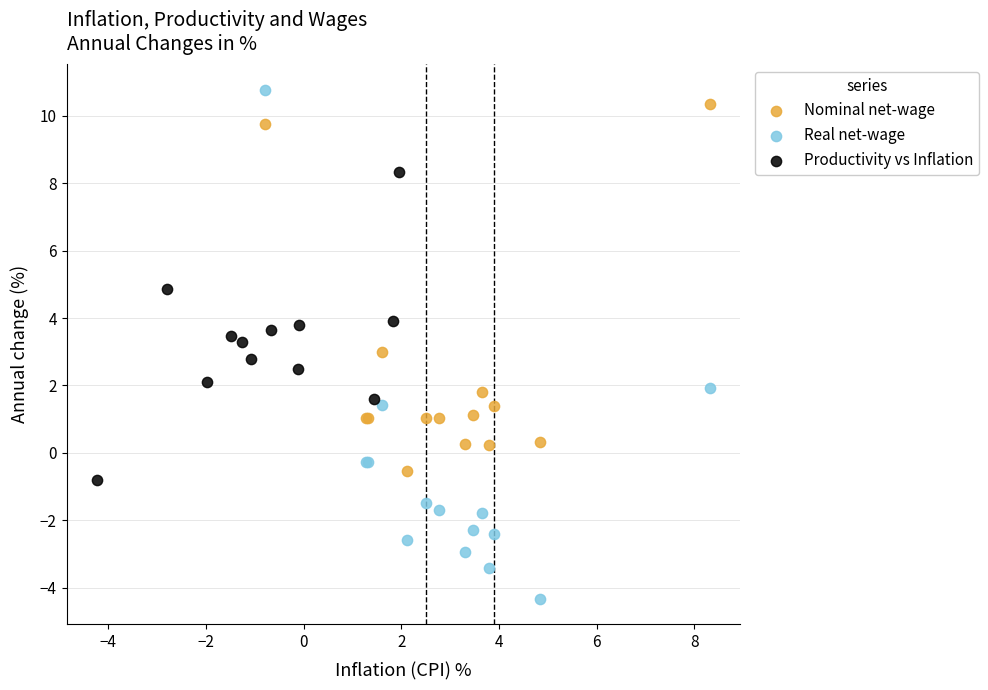

Which series contains the lowest Y value?

Real net-wage